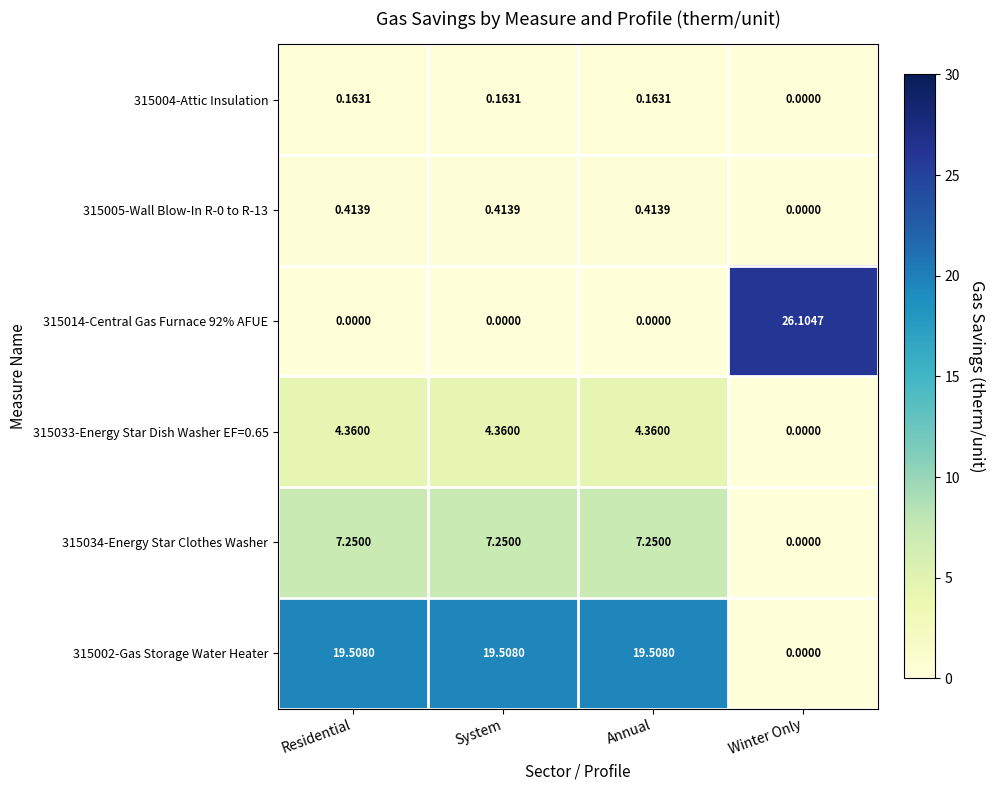

What is the total value across all series at Annual?

31.7